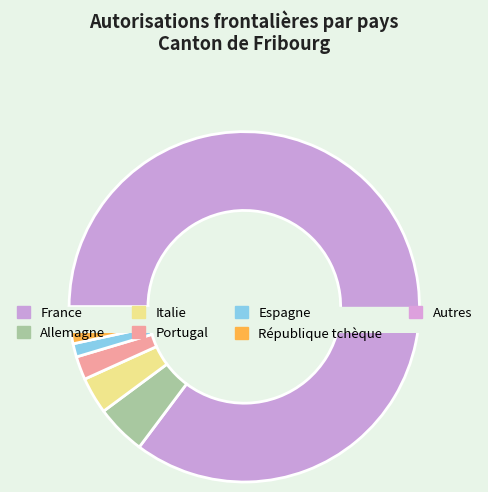

Count the number of slices in the pie.

7